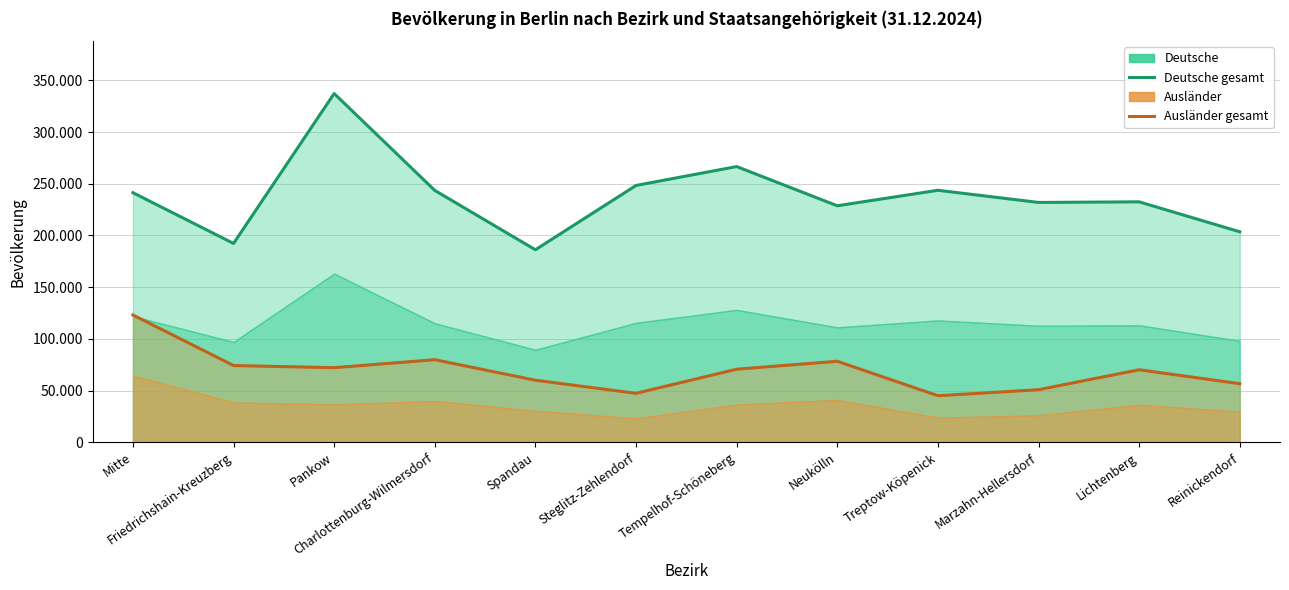

True or false: Deutsche gesamt and Ausländer gesamt intersect in this chart.

False